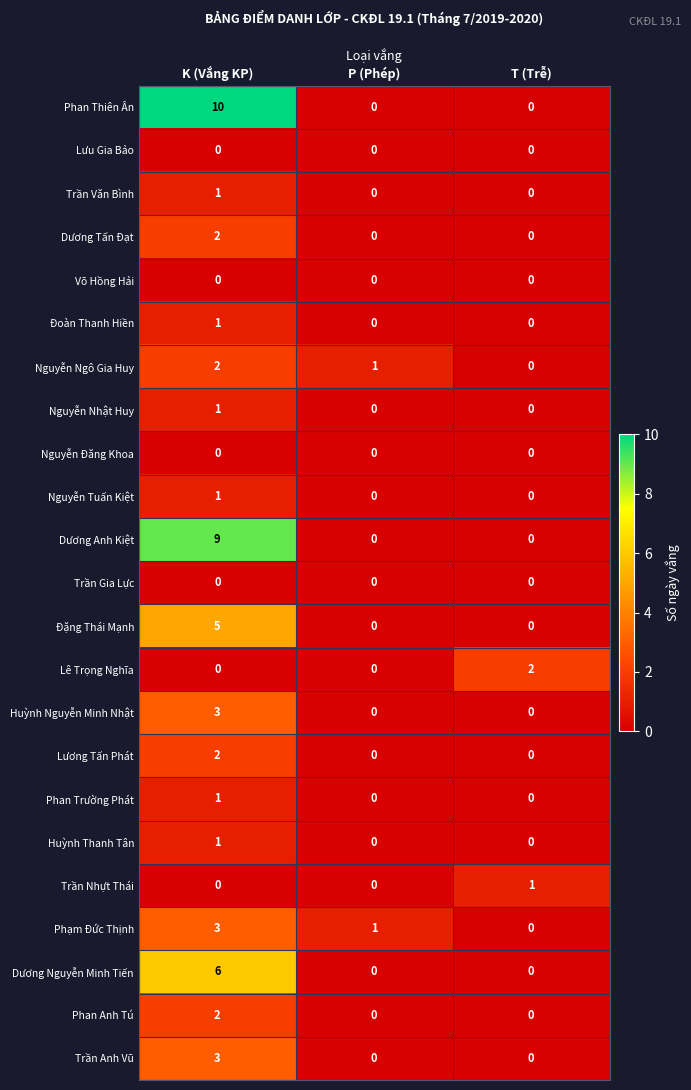

Which series has the largest range (max minus min)?

Phan Thiên Ân